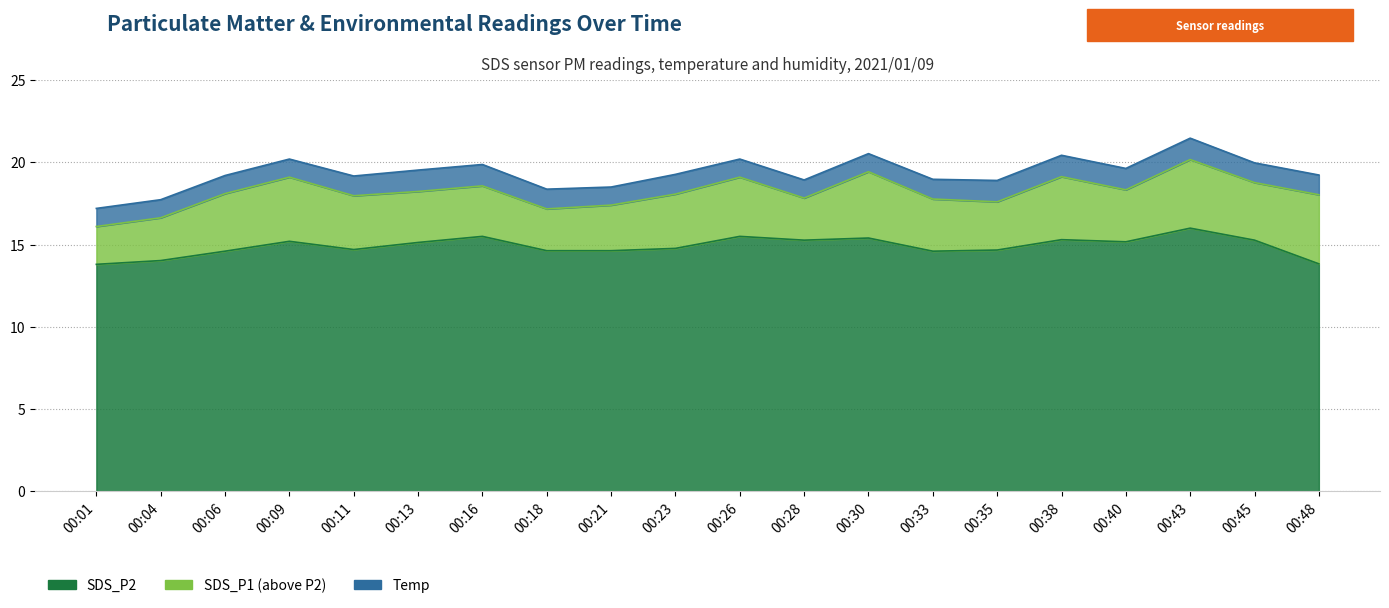

How many data points does each series have?

20